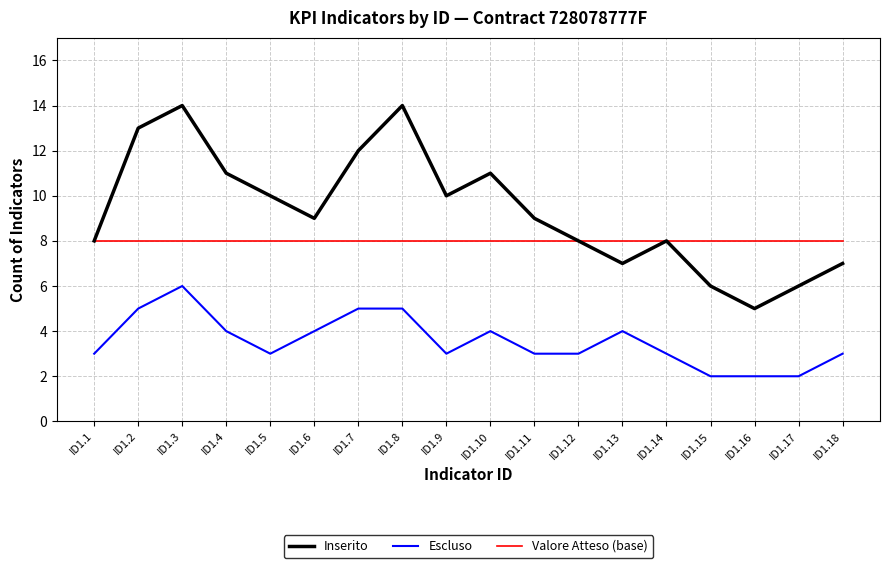

What is the average value of the Valore Atteso (base) series?

8